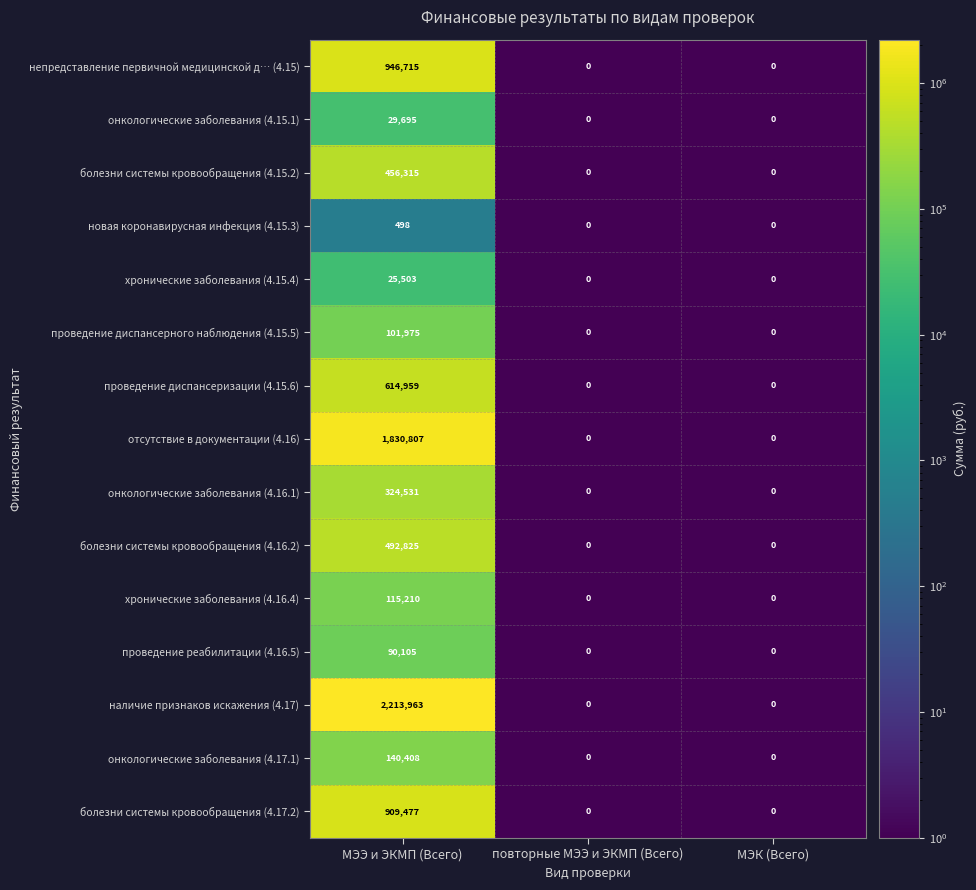

What is the greatest value displayed?

2213963